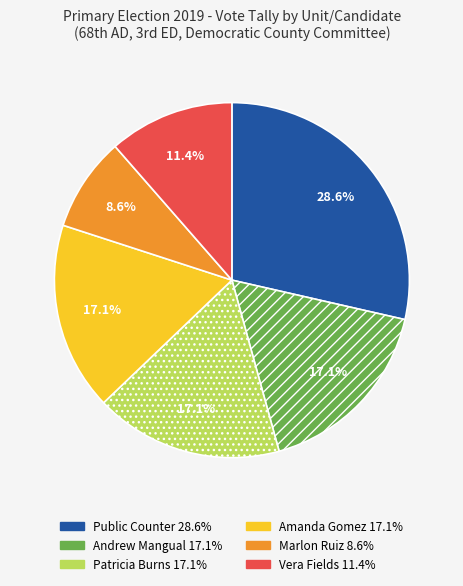

How many slices are in this pie chart?

6